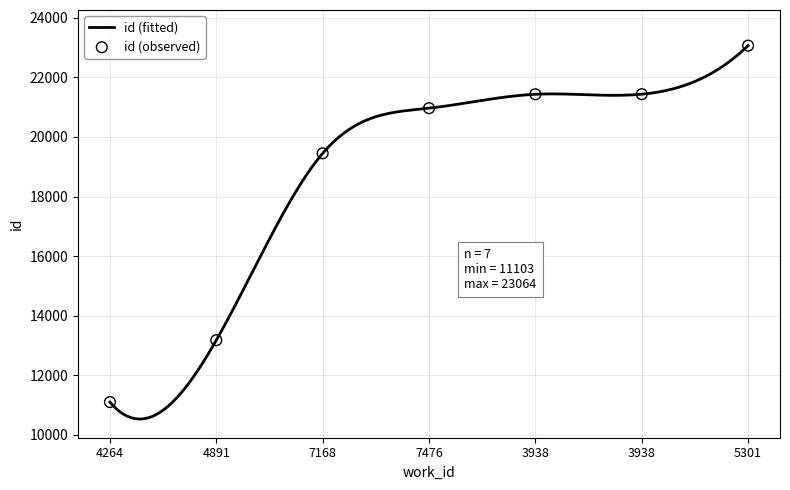

What is the change in value from 7168 to 3938?

+1982